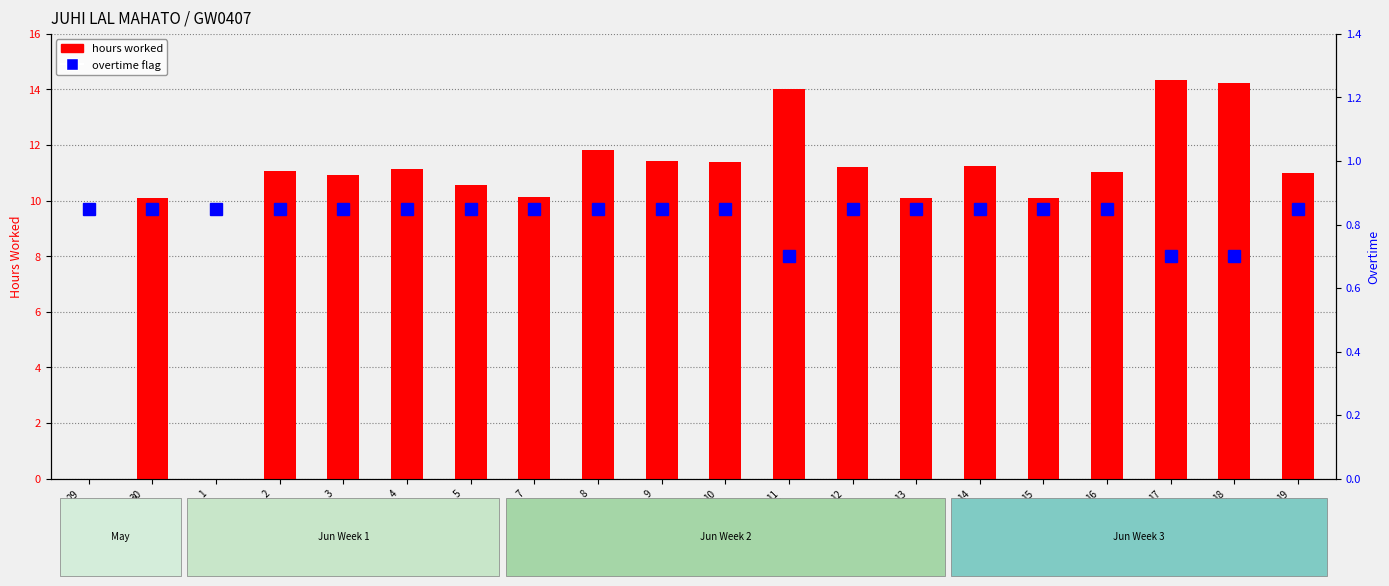

Does the chart contain any negative values?

No